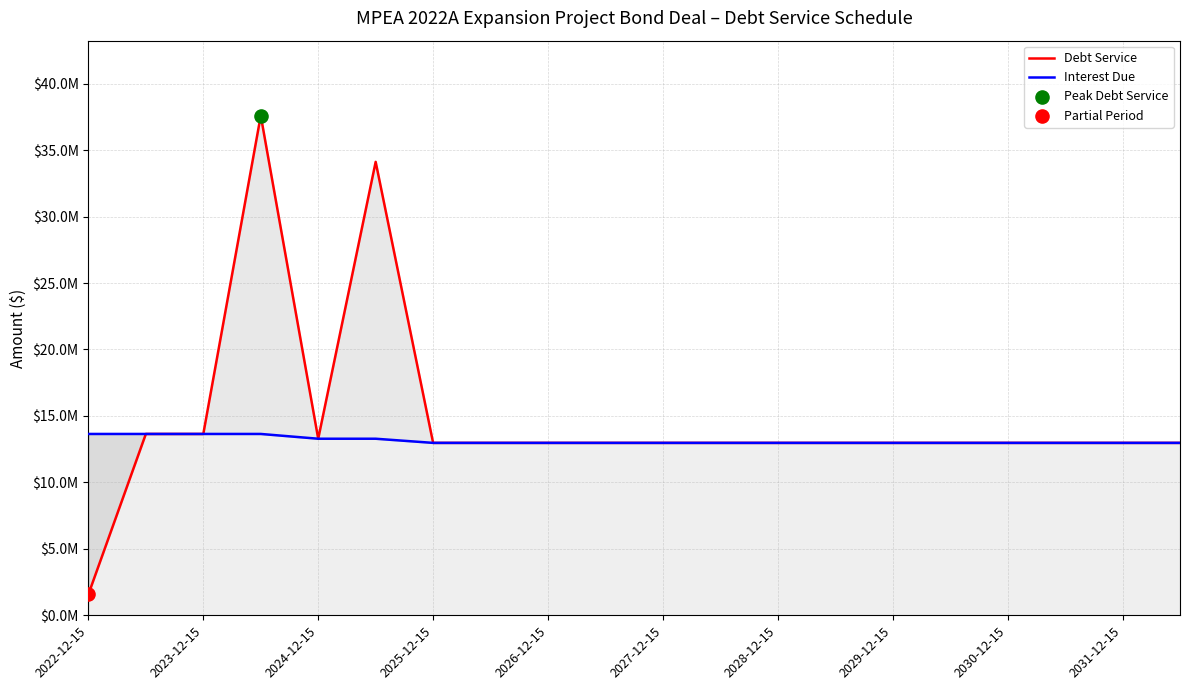

Is the value of Interest Due at 2027-12-15 greater than the value of Debt Service at 2025-12-15?

No